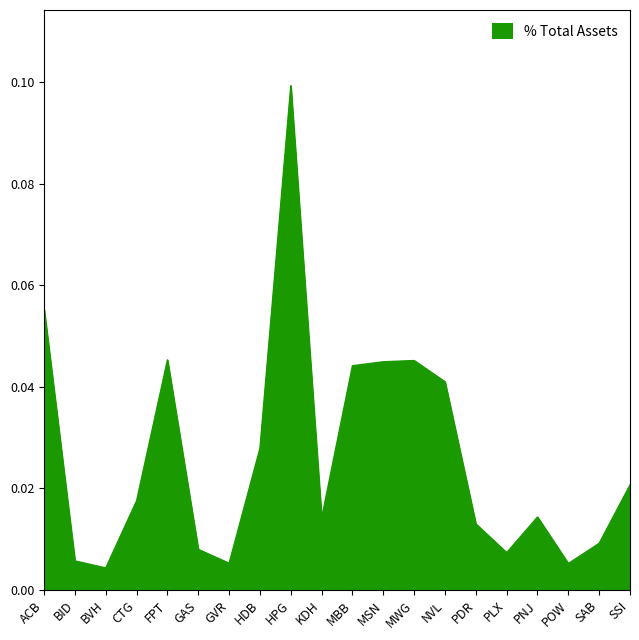

Does the chart display data point markers on the line(s)?

No